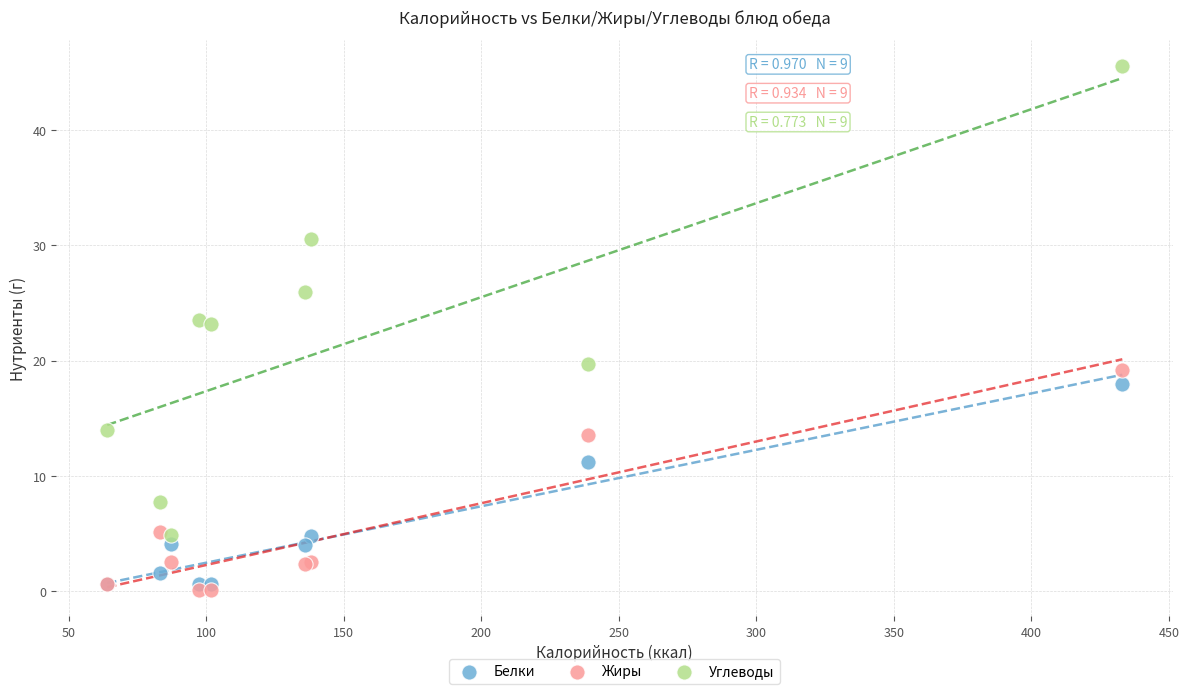

In the Белки series, what Y value is closest to 9?

11.2